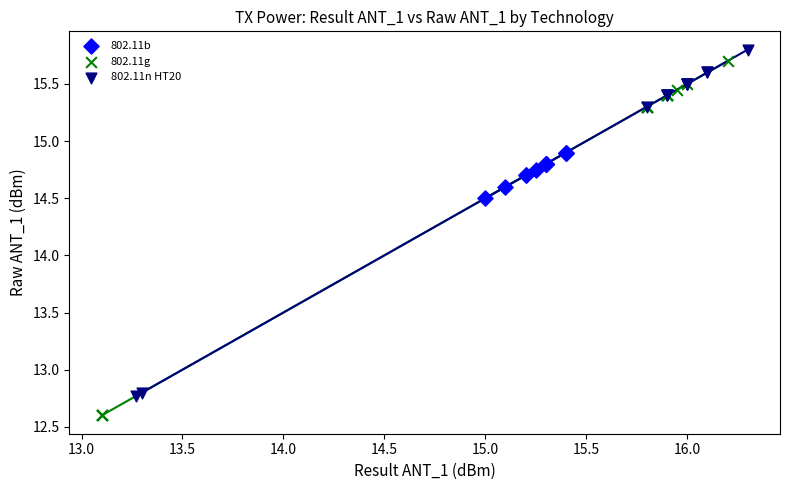

Which series has the widest spread of Y values?

802.11g